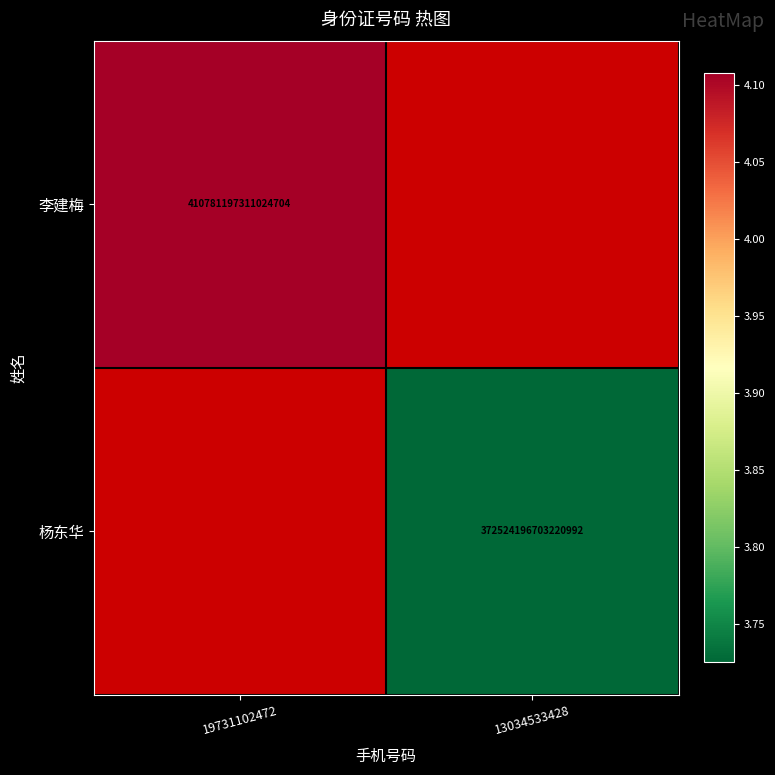

True or false: 李建梅 has a value of 410781197311024704 at 19731102472.

True